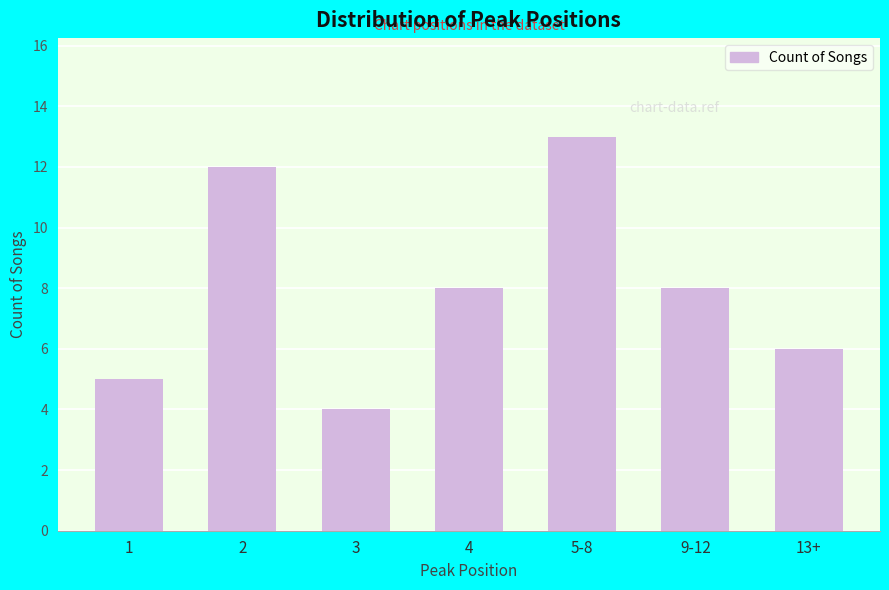

Reading left to right, list all the values displayed in this chart.

1=5	2=12	3=4	4=8	5-8=13	9-12=8	13+=6